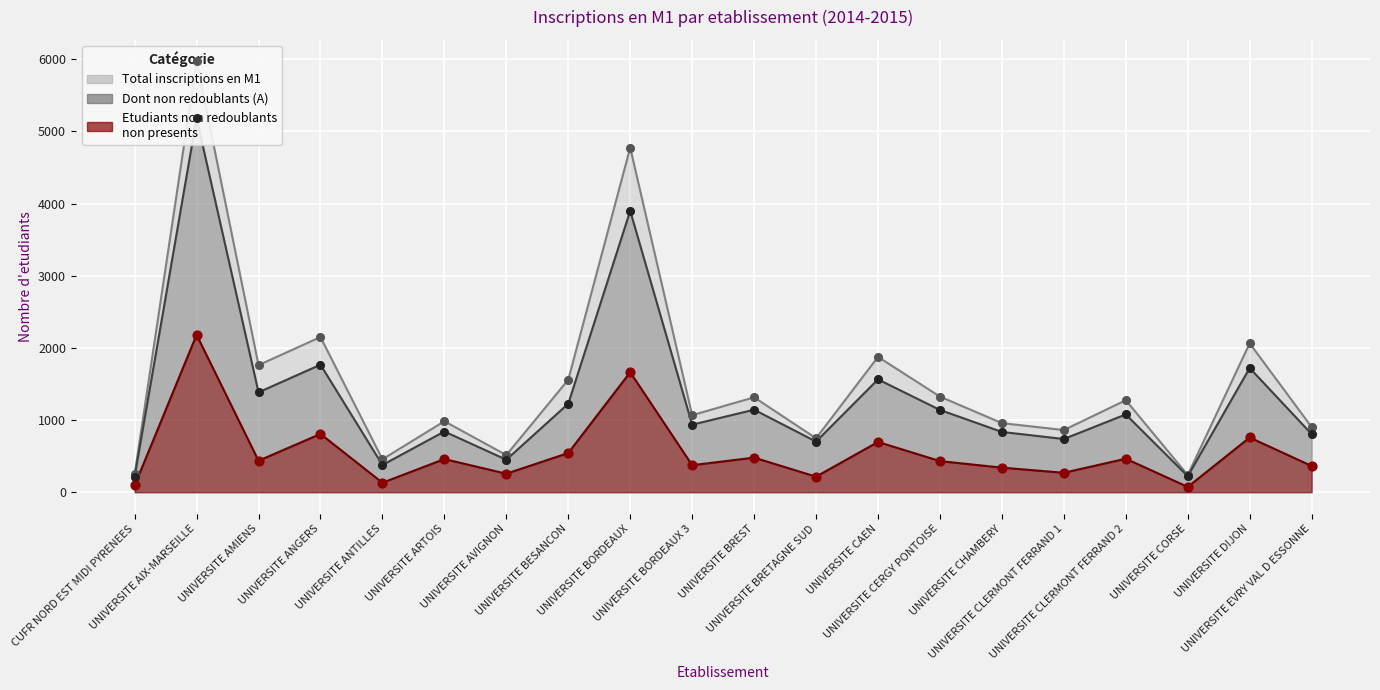

Which series has the largest total across all categories?

Total inscriptions en M1